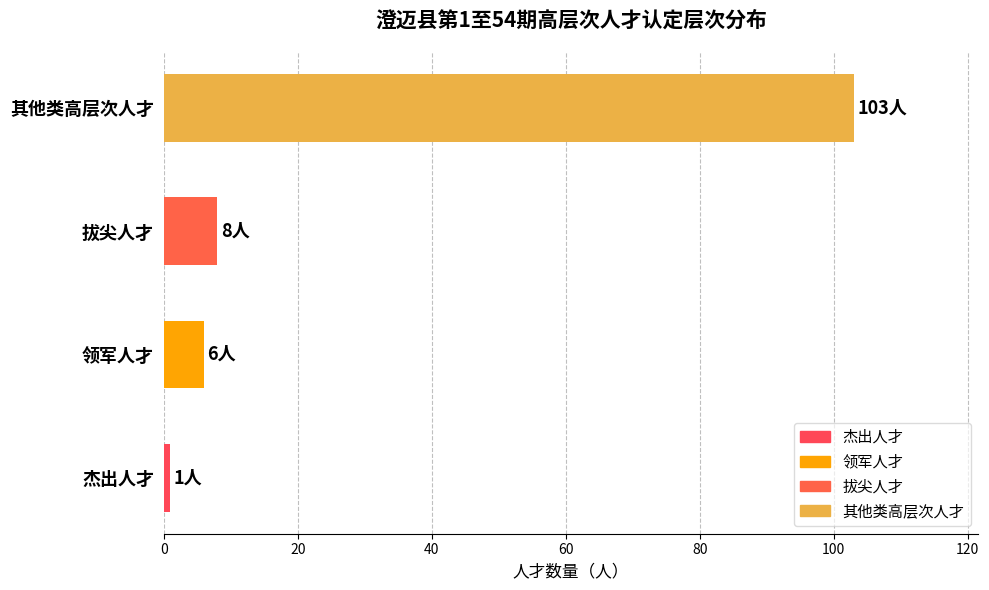

At which label is the value closest to 52?

拔尖人才